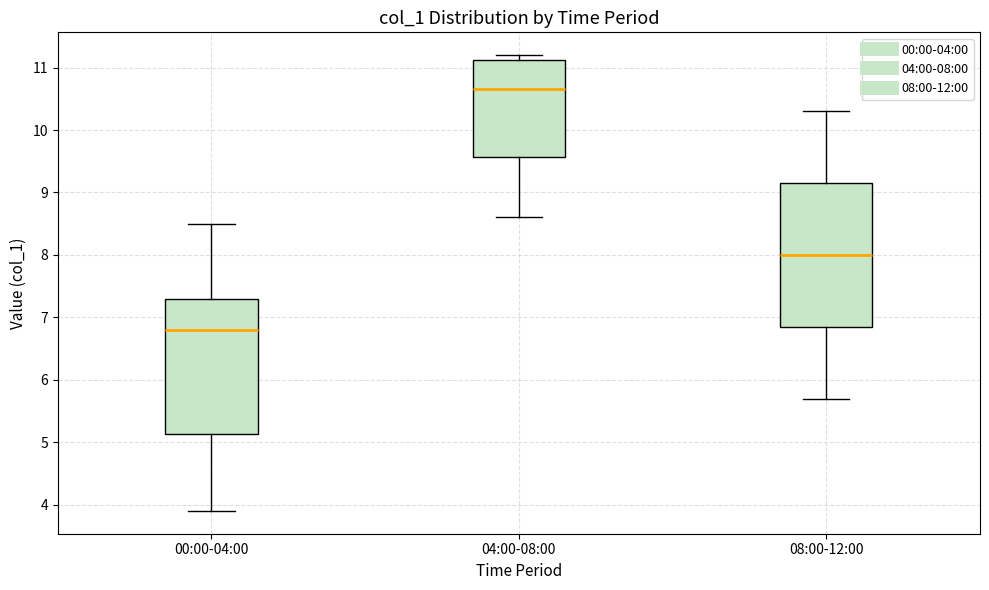

Comparing the boxes themselves (not the whiskers), which one is the tallest?

08:00-12:00